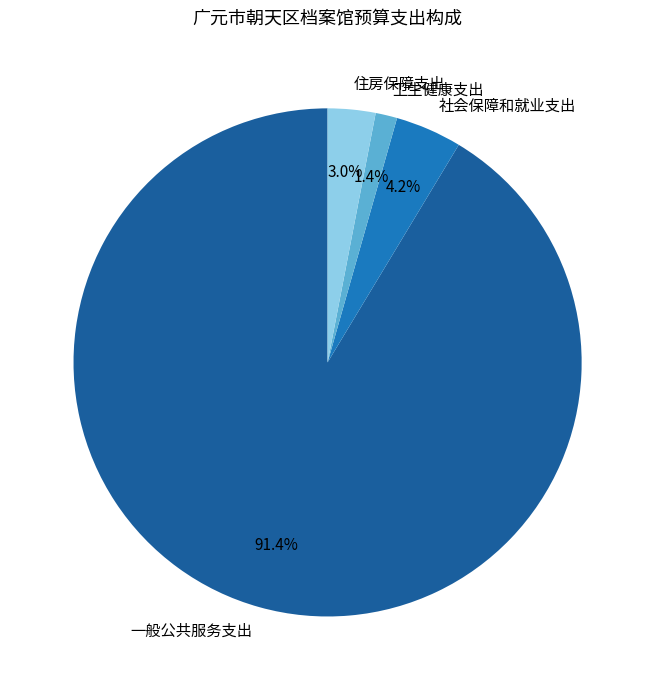

What is the smallest slice in the pie chart?

卫生健康支出